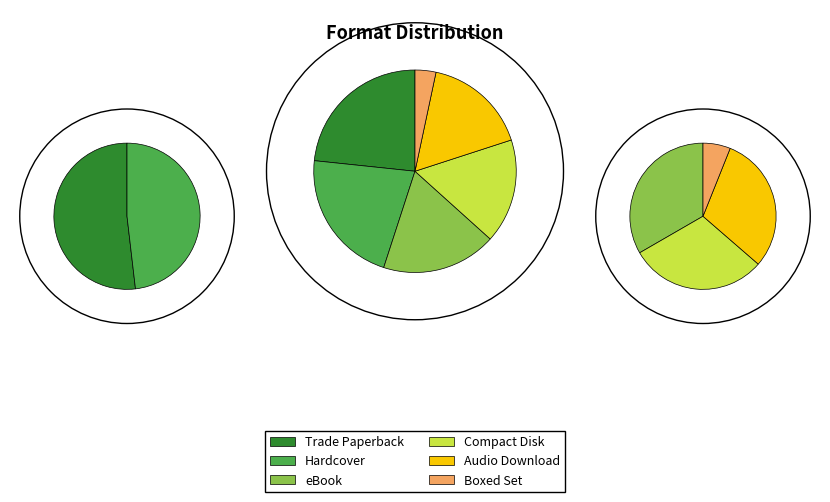

The Hardcover slice represents 13% of the pie. True or false?

False